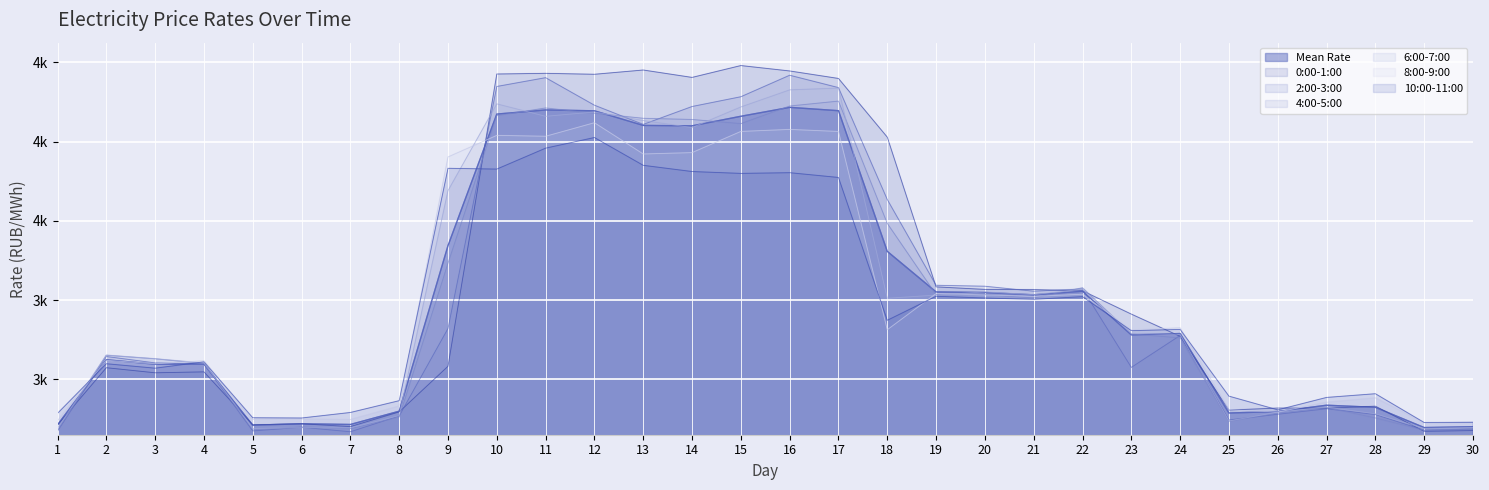

Rank the series at 26 from highest to lowest value.

0:00-1:00, 10:00-11:00, 6:00-7:00, 8:00-9:00, 4:00-5:00, 2:00-3:00